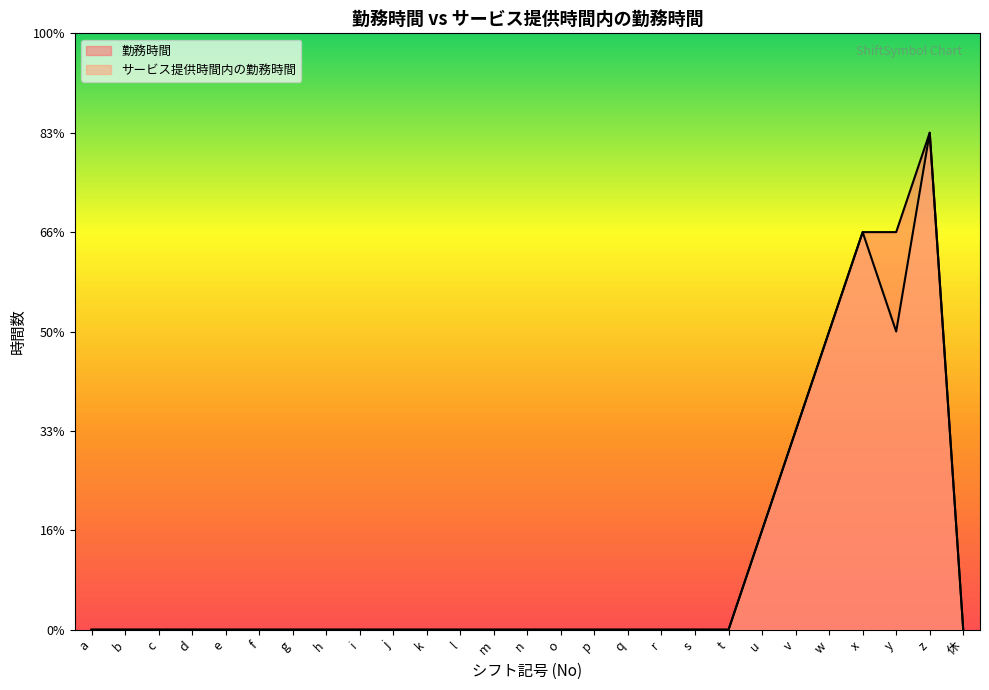

Does the chart display data point markers on the line(s)?

No